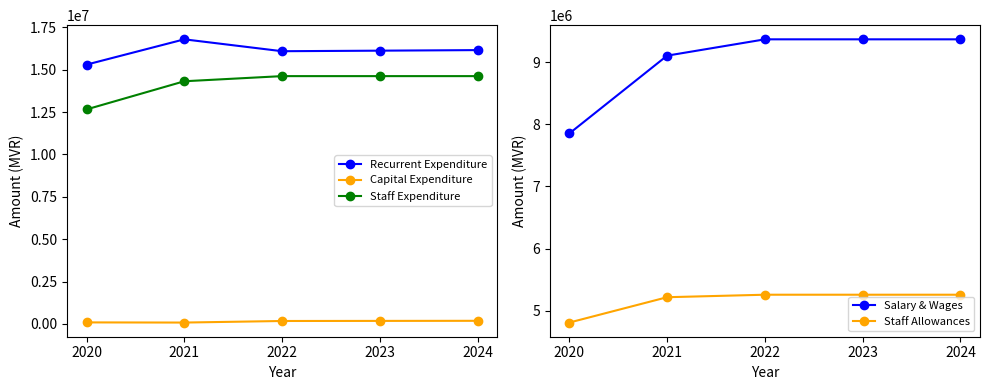

The Capital Expenditure series shows 181486 at 2023. True or false?

True